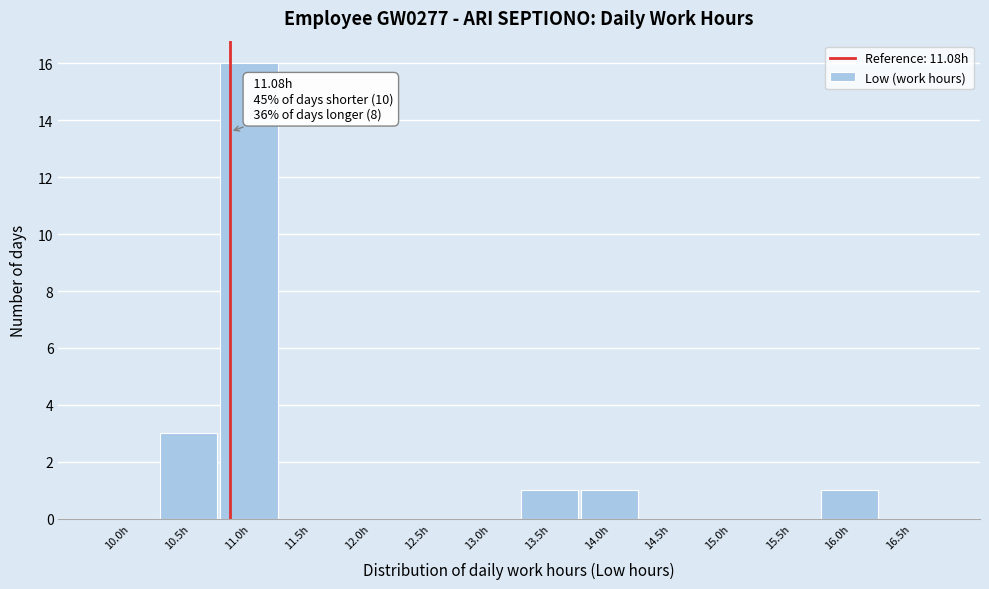

Reading left to right, transcribe all the data shown in this chart.

10.0h=0	10.5h=3	11.0h=16	11.5h=0	12.0h=0	12.5h=0	13.0h=0	13.5h=1	14.0h=1	14.5h=0	15.0h=0	15.5h=0	16.0h=1	16.5h=0